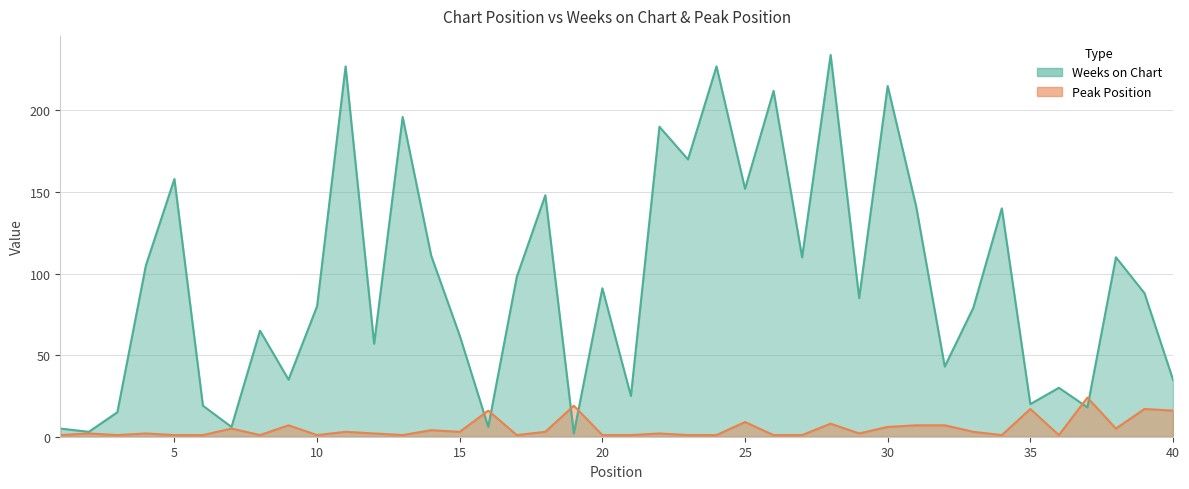

What is the approximate value of Weeks on Chart at 39, to the nearest 10?

90